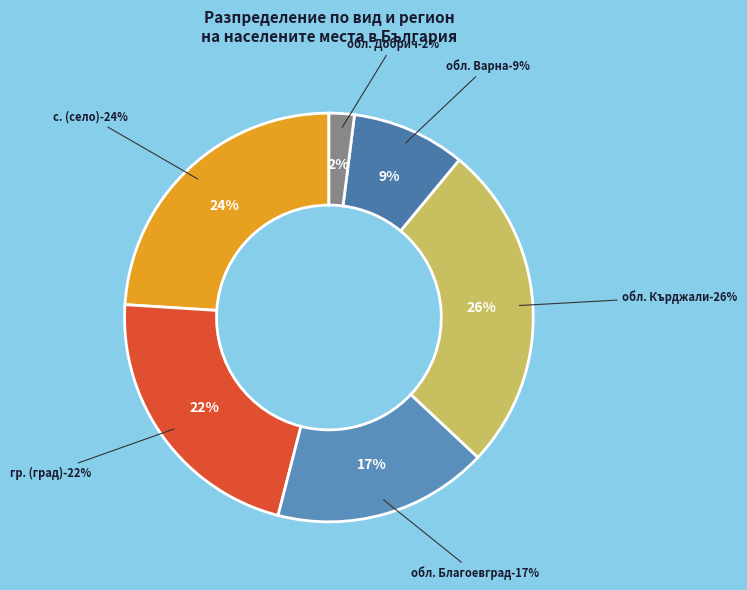

Is there any slice that represents more than half of the pie?

No